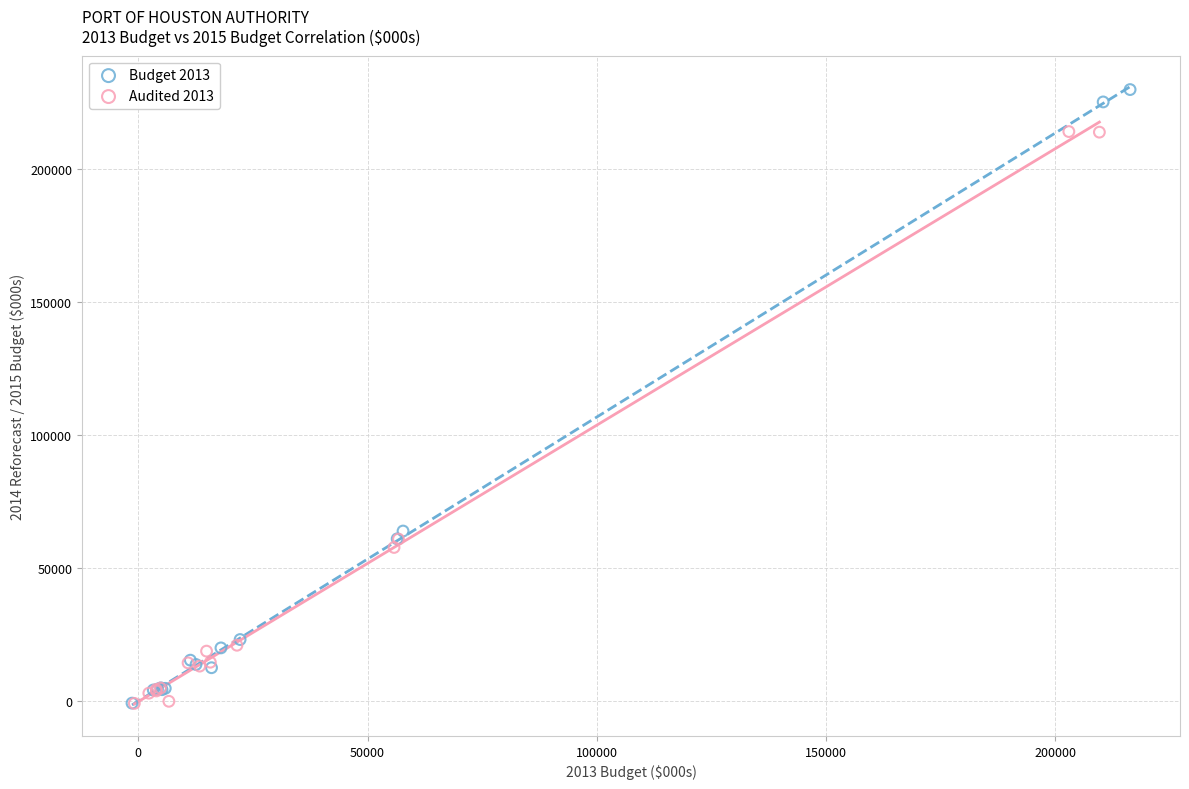

Which series contains the highest Y value?

Budget 2013